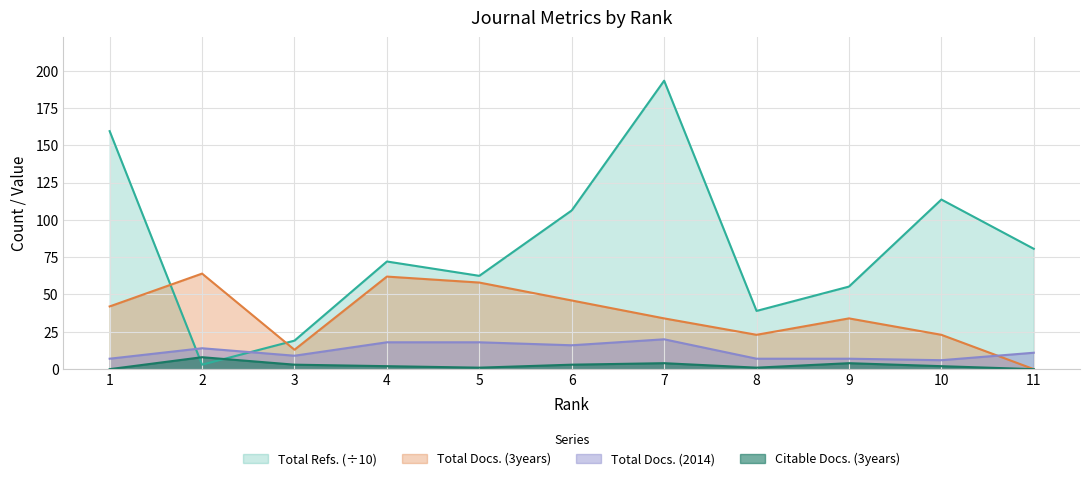

What are all the series names shown in the legend?

Total Refs. (÷10), Total Docs. (3years), Total Docs. (2014), Citable Docs. (3years)